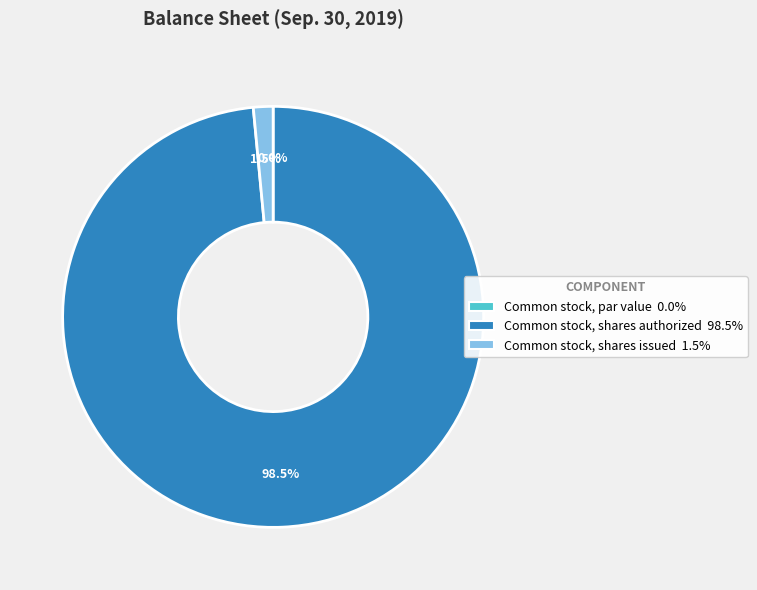

To the nearest percent, what is the combined percentage of Common stock, shares authorized and Common stock, shares issued?

100%